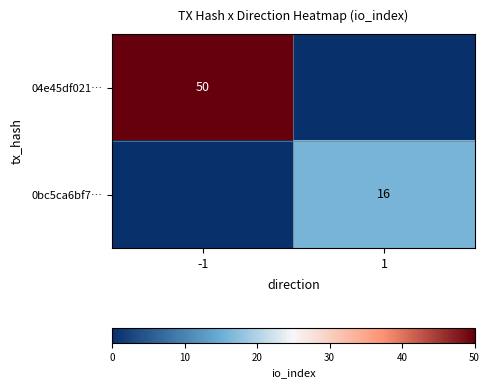

Which label corresponds to the largest value in the chart?

-1